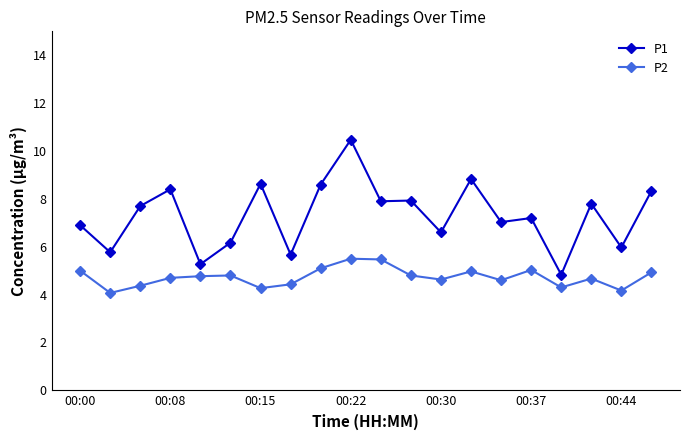

What is the value of the P1 point at the 8th from the left?

5.7